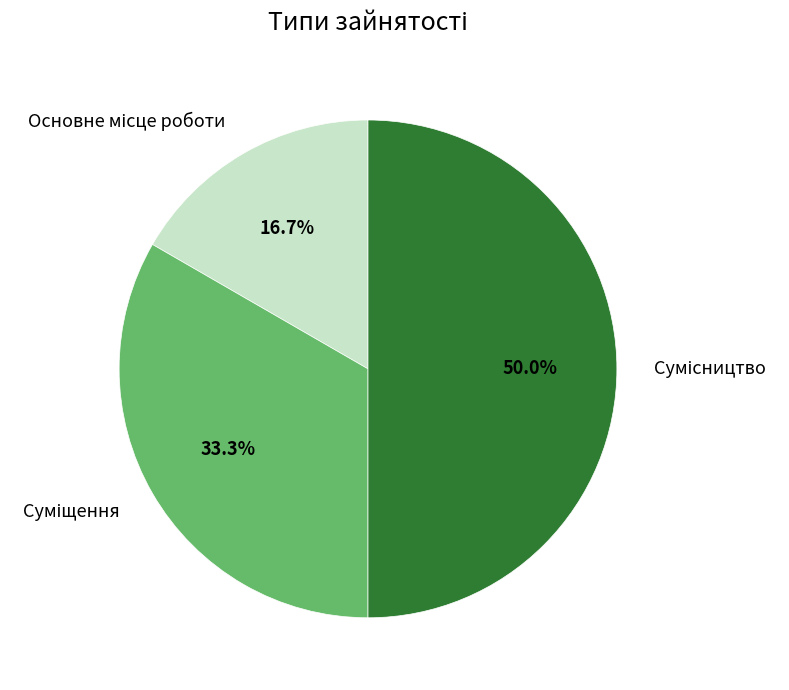

How many segments does this pie chart have?

3